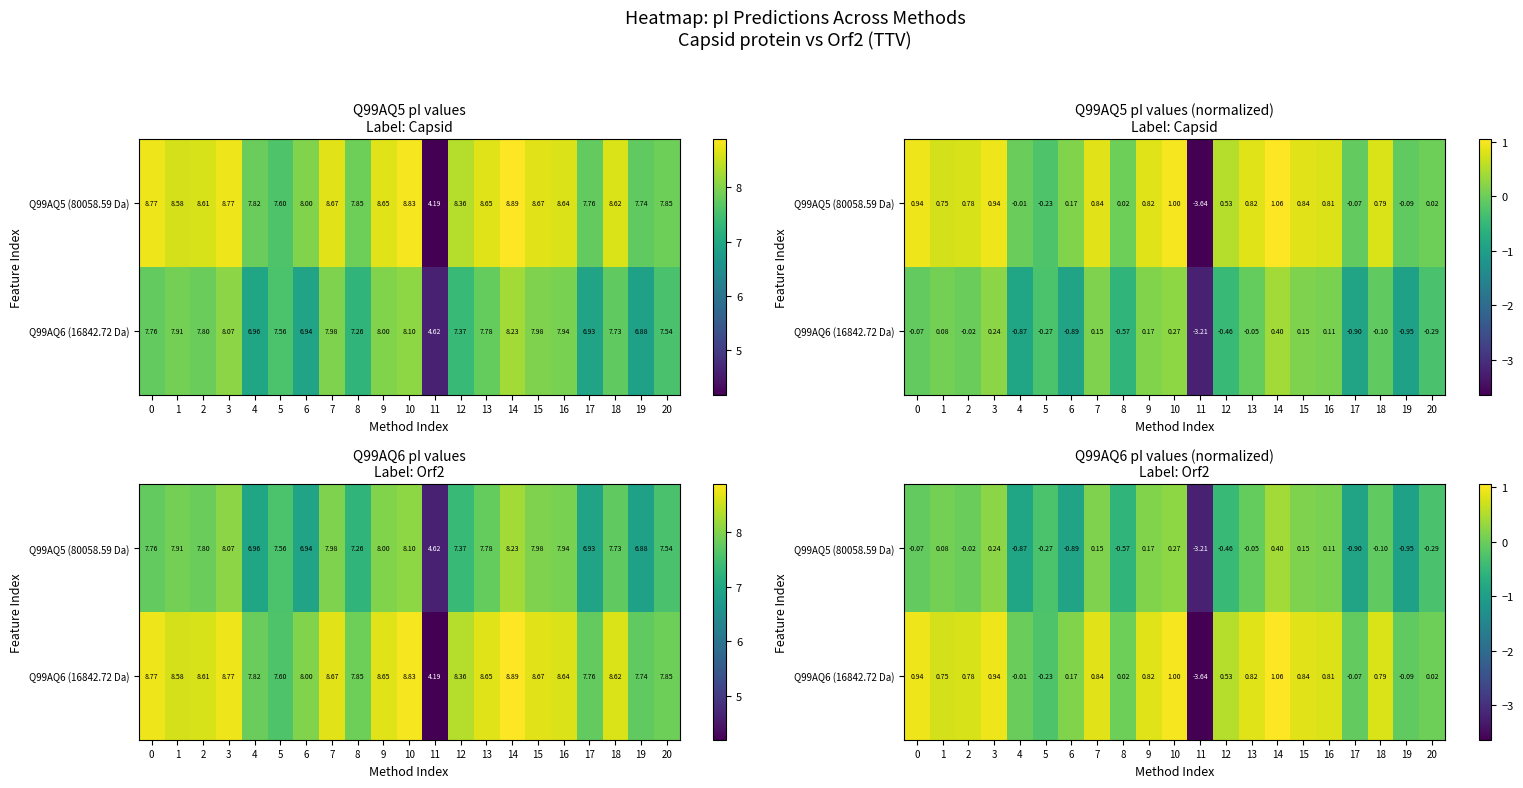

Which category has the lowest value in the Q99AQ5 (80058.59 Da) series?

11